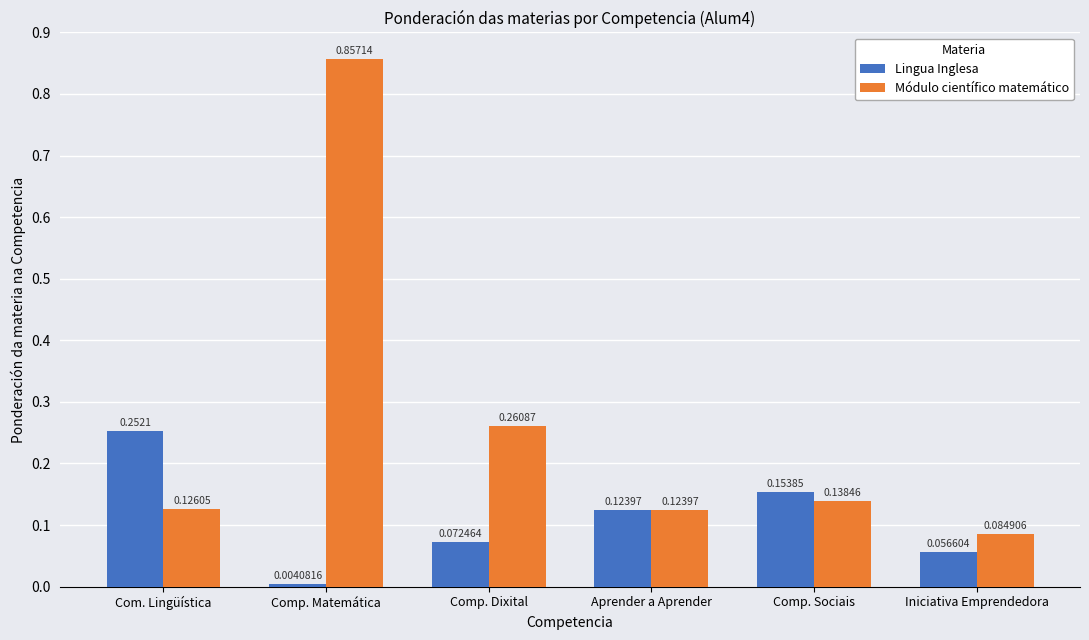

List the series in order of their peak value, highest first.

Módulo científico matemático, Lingua Inglesa